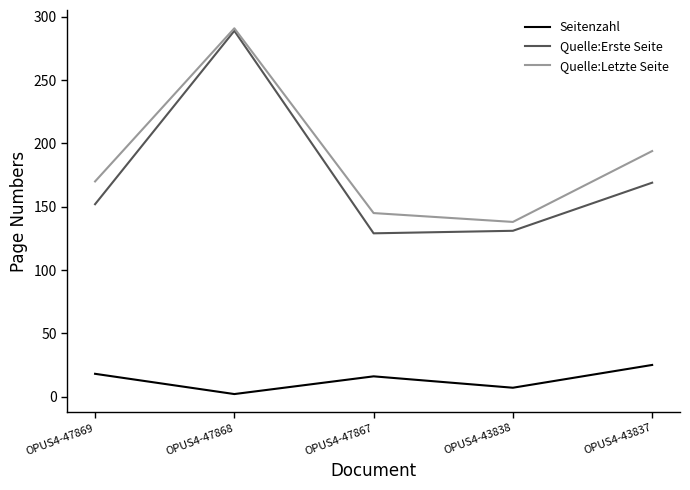

Which series has the largest range (max minus min)?

Quelle:Erste Seite